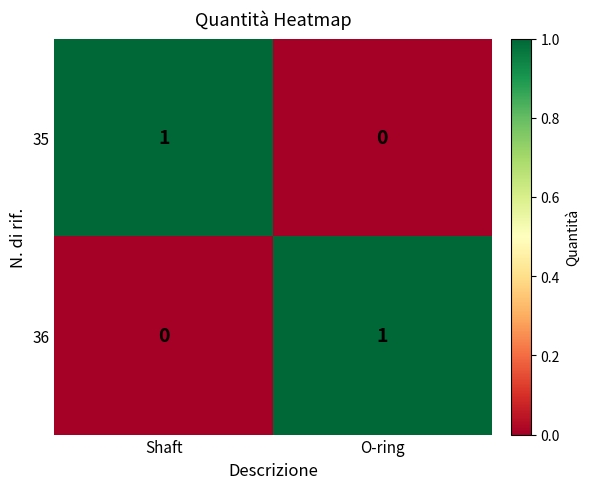

Which category has the highest value in the 36 series?

O-ring